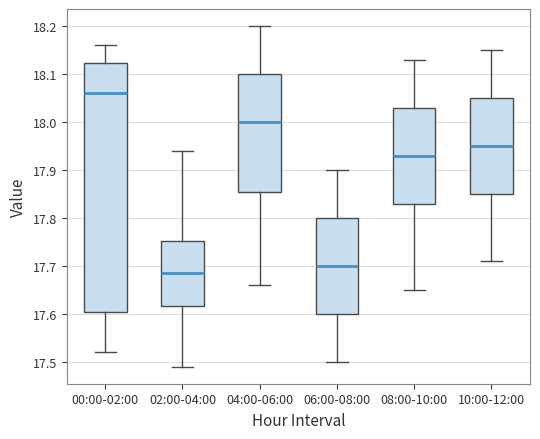

Reading left to right, read every box against the y-axis: the position of its median line, the range the box covers, and the ends of its whiskers. The values are not printed on the chart, so give them approximately, as read against the axis.

00:00-02:00: median 18.06, box 17.61 to 18.12, whiskers 17.52 to 18.16
02:00-04:00: median 17.69, box 17.62 to 17.75, whiskers 17.49 to 17.94
04:00-06:00: median 18.00, box 17.86 to 18.10, whiskers 17.66 to 18.20
06:00-08:00: median 17.70, box 17.60 to 17.80, whiskers 17.50 to 17.90
08:00-10:00: median 17.93, box 17.83 to 18.03, whiskers 17.65 to 18.13
10:00-12:00: median 17.95, box 17.85 to 18.05, whiskers 17.71 to 18.15